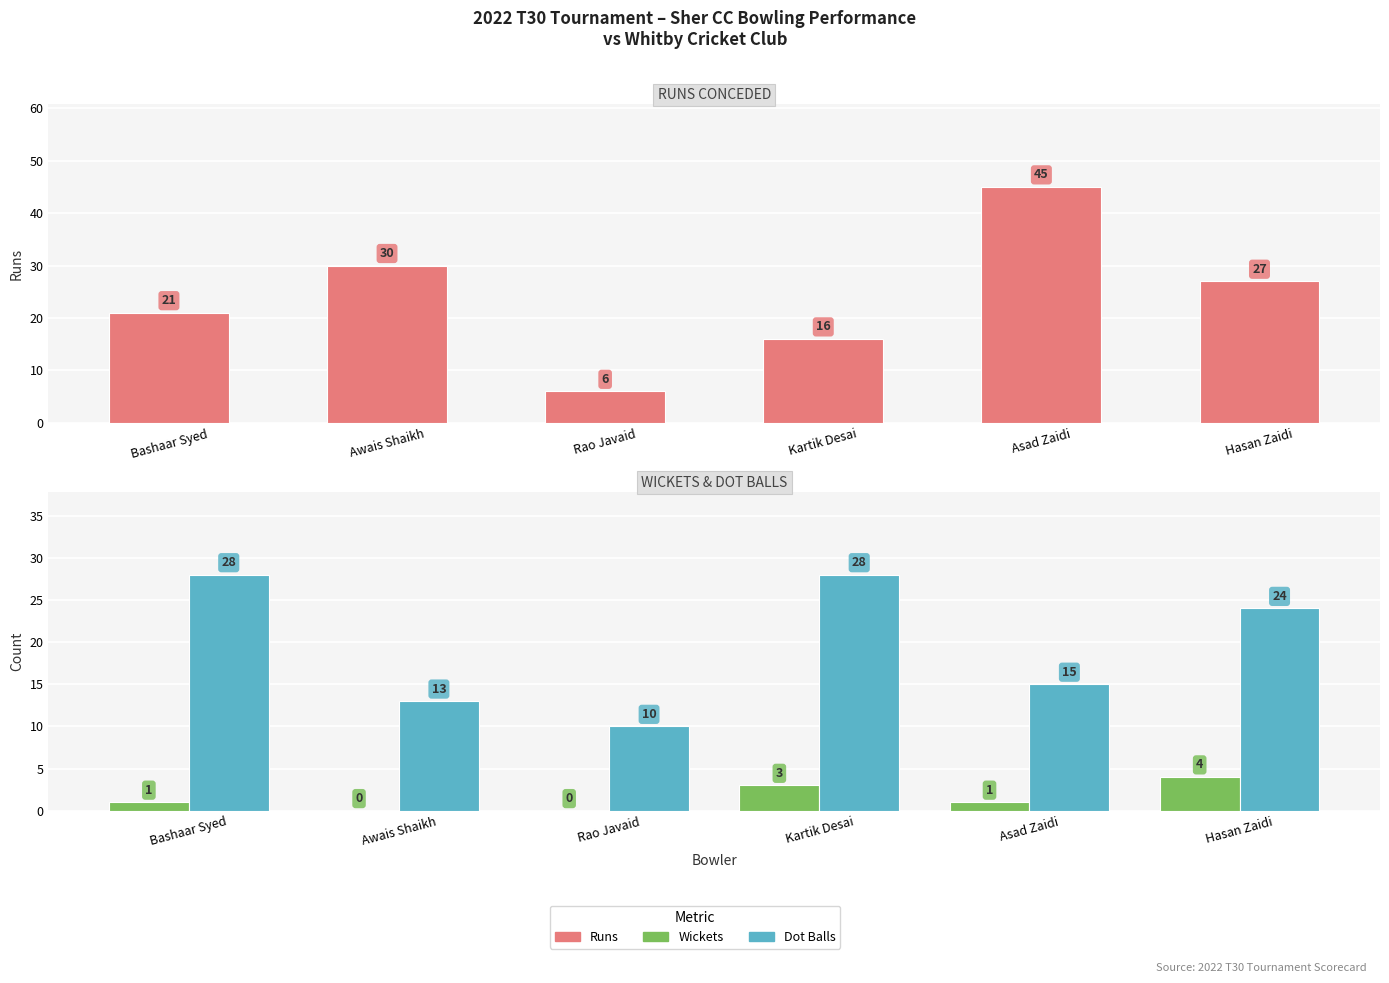

What position from the right is Kartik Desai?

3